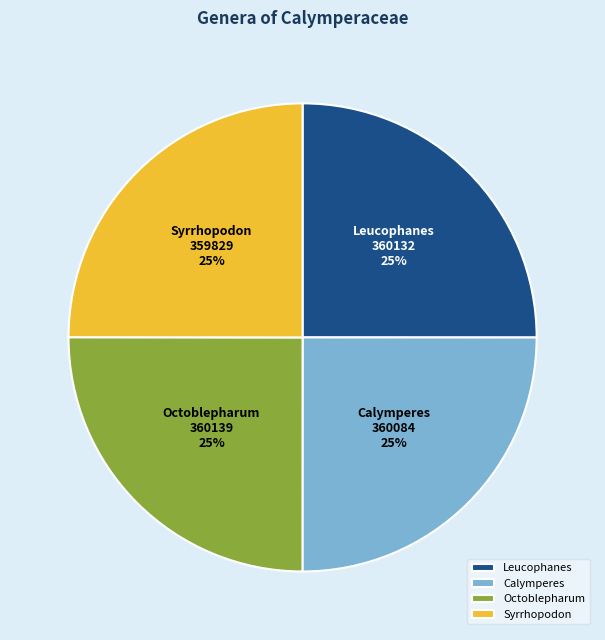

Does Syrrhopodon account for over 50% of the chart?

No